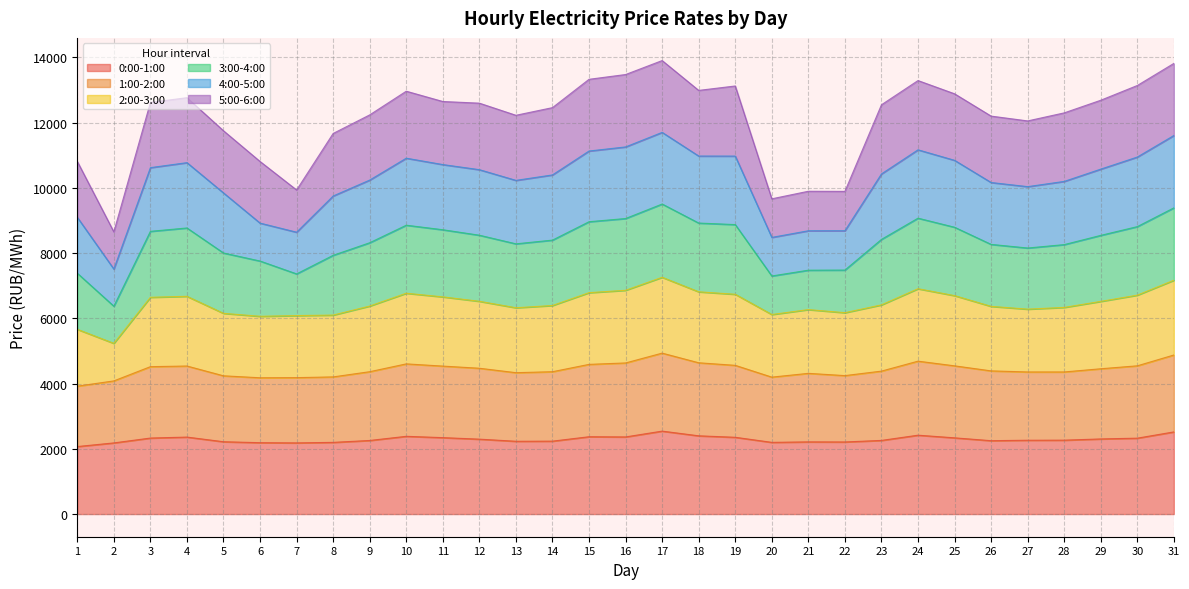

What is the total value across all series at 1?

10808.0